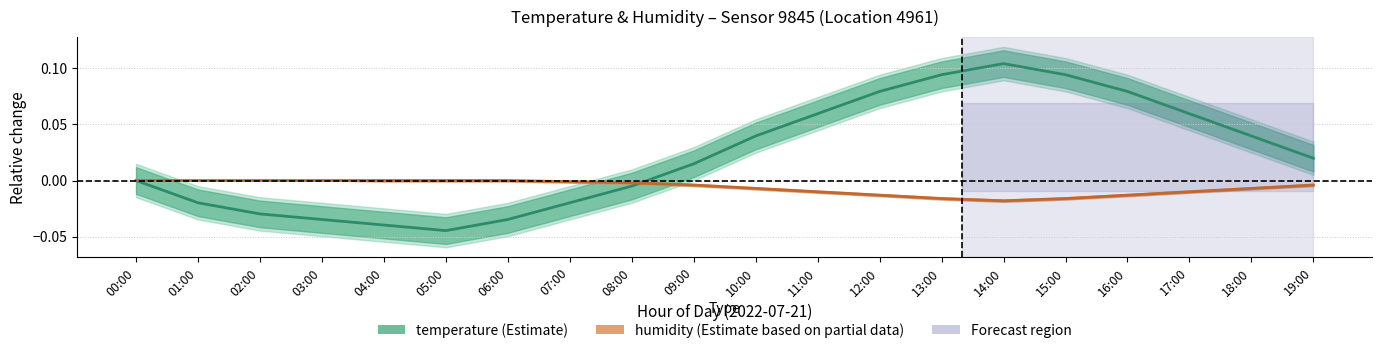

What is the difference between the second highest and minimum values in the temperature series?

0.1